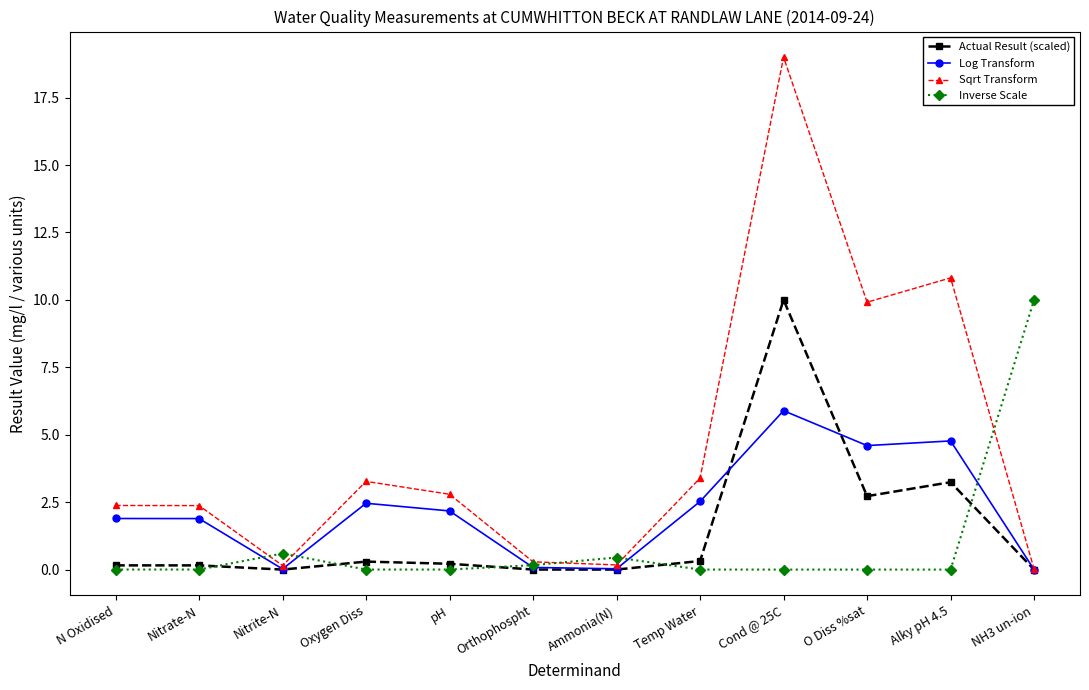

Which series has the largest range (max minus min)?

Sqrt Transform